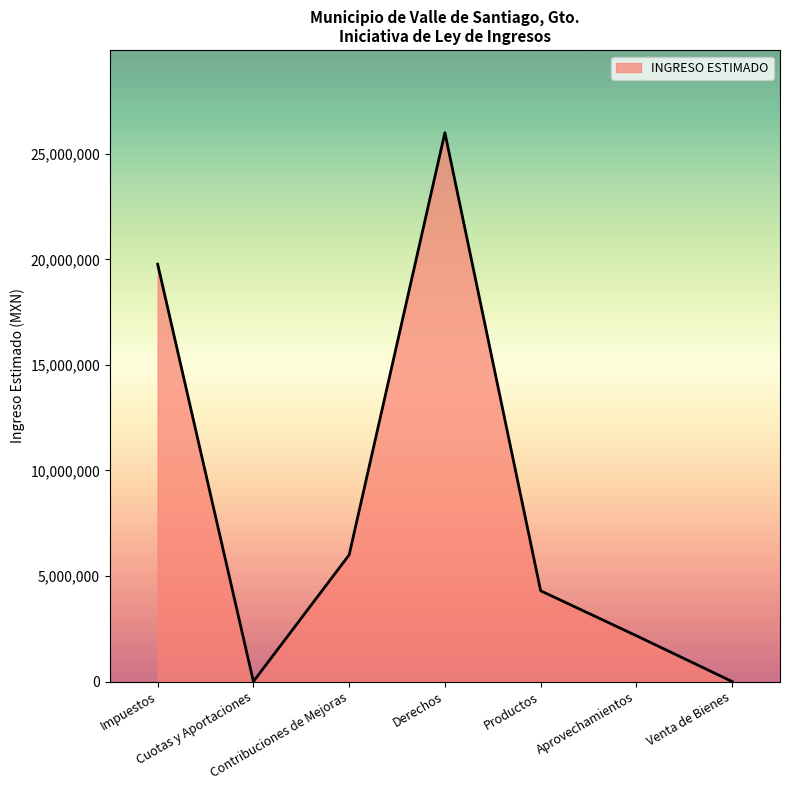

Which has a higher value, Impuestos or Aprovechamientos?

Impuestos